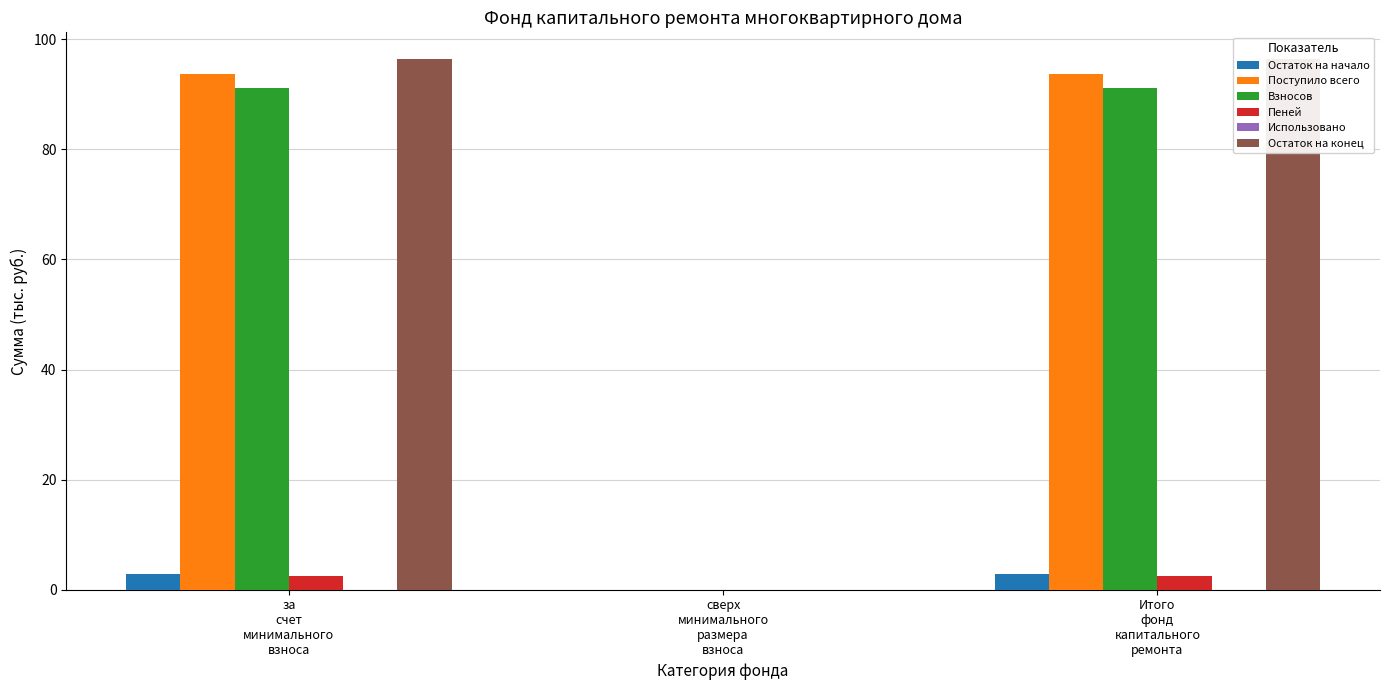

List the labels in order of Остаток на начало value, largest first.

за
счет
минимального
взноса, Итого
фонд
капитального
ремонта, сверх
минимального
размера
взноса